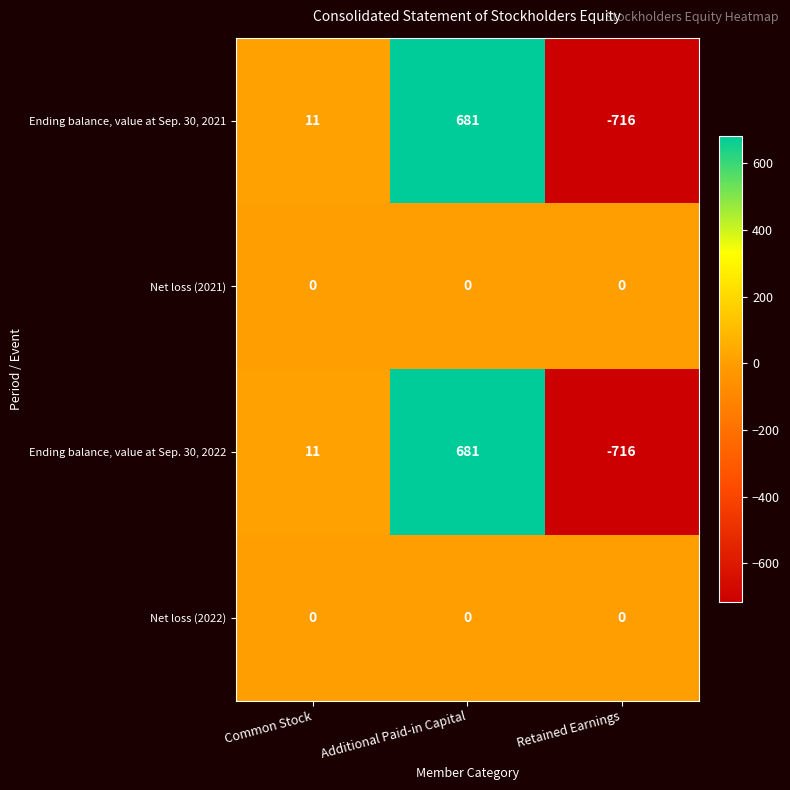

What is the total value across all series at Additional Paid-in Capital?

1362